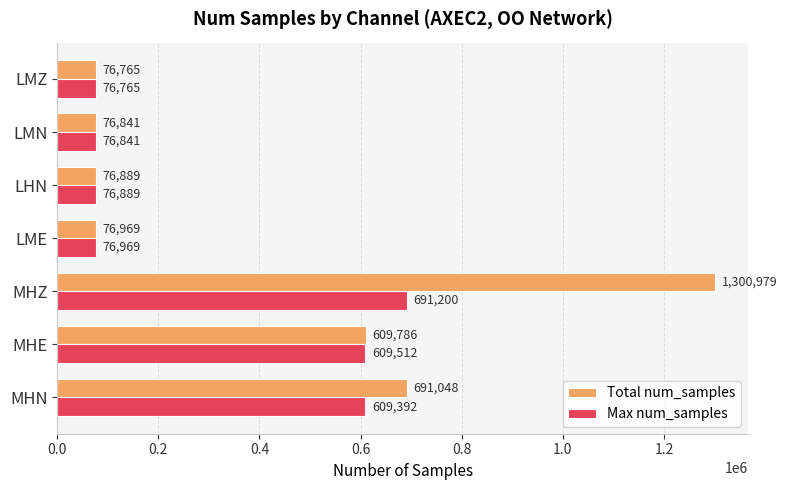

What is the total value across all series at LMN?

153682